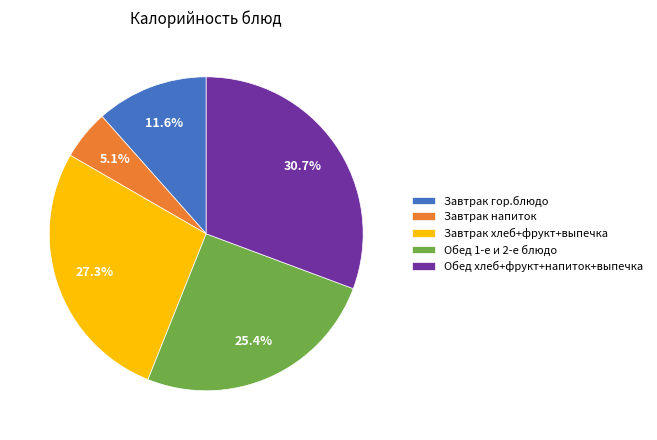

Does Завтрак гор.блюдо represent more than half of the total?

No